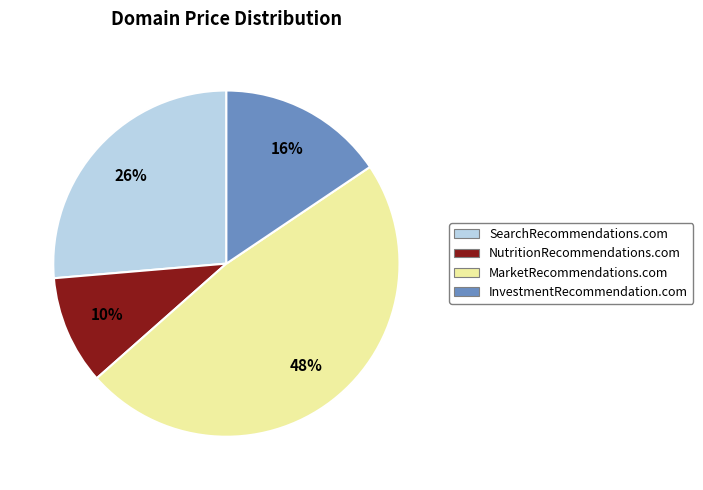

Is there any slice that represents more than half of the pie?

No